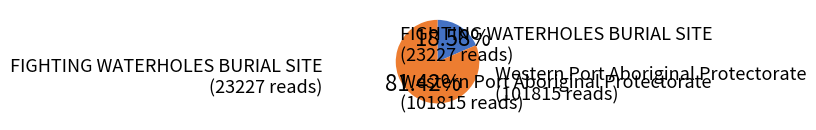

To the nearest percent, what is the difference between the Western Port Aboriginal Protectorate and FIGHTING WATERHOLES BURIAL SITE slice percentages?

63%